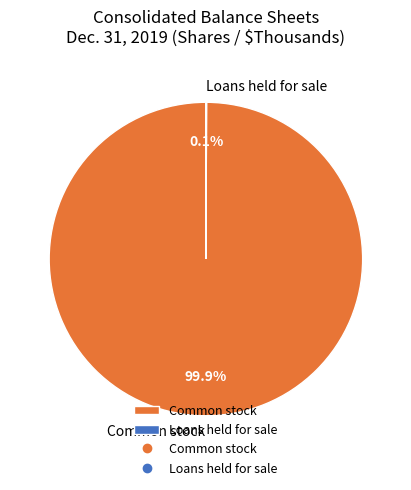

Does Common stock represent more than half of the total?

Yes